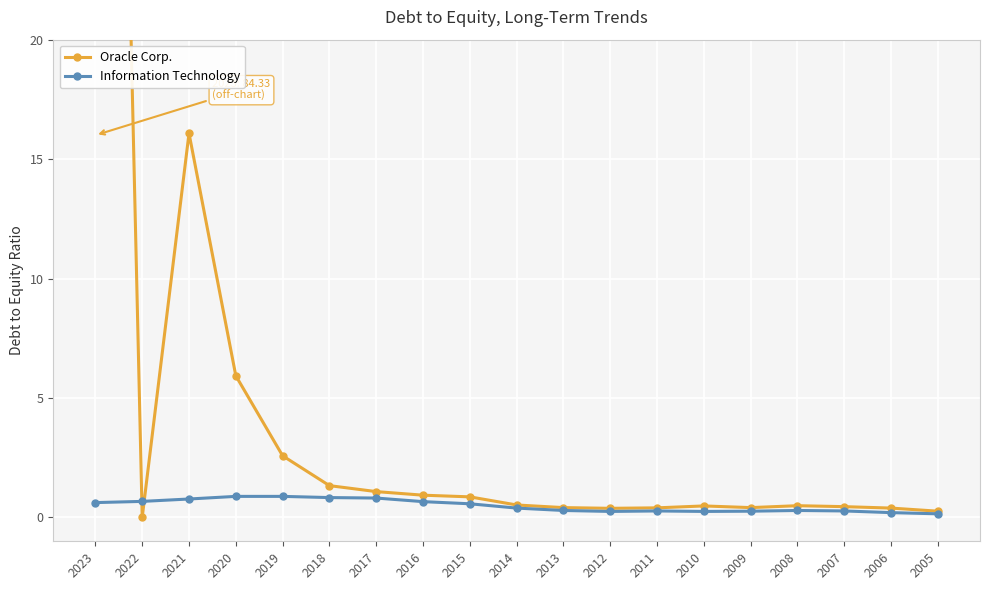

True or false: Oracle Corp. and Information Technology cross at least once.

True